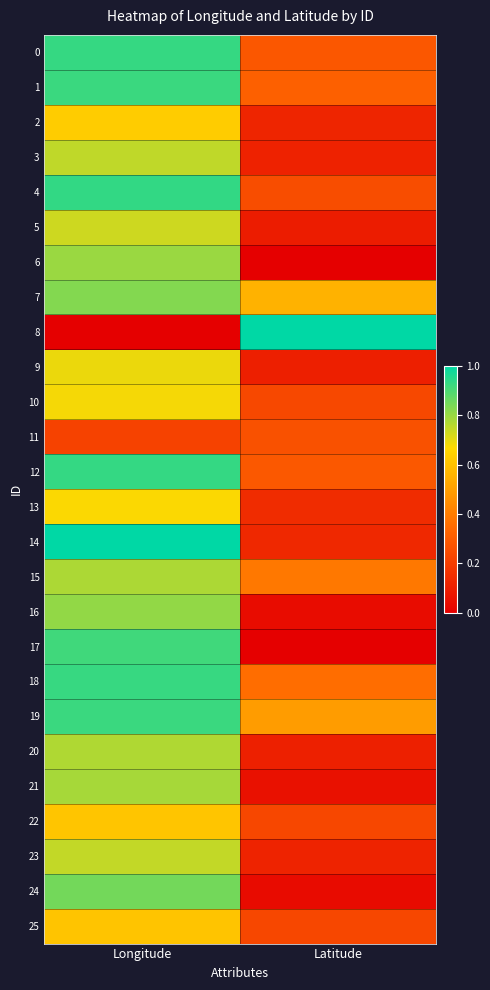

List the series in order of their peak value, lowest first.

11, 25, 22, 2, 13, 10, 9, 5, 23, 3, 20, 15, 21, 6, 16, 7, 24, 17, 1, 19, 18, 0, 12, 4, 14, 8